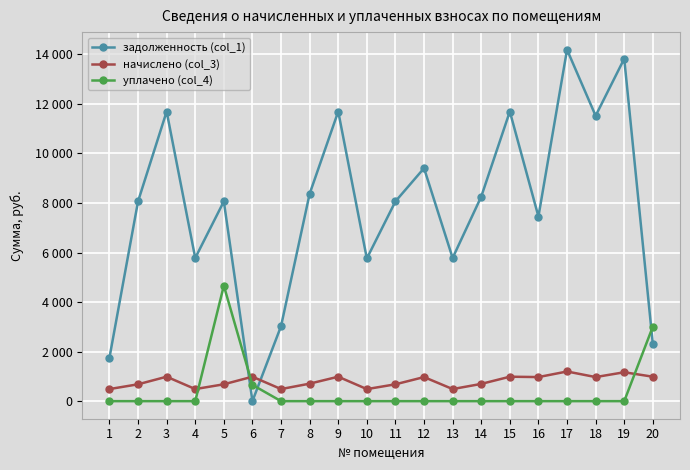

What are all the series names shown in the legend?

задолженность (col_1), начислено (col_3), уплачено (col_4)